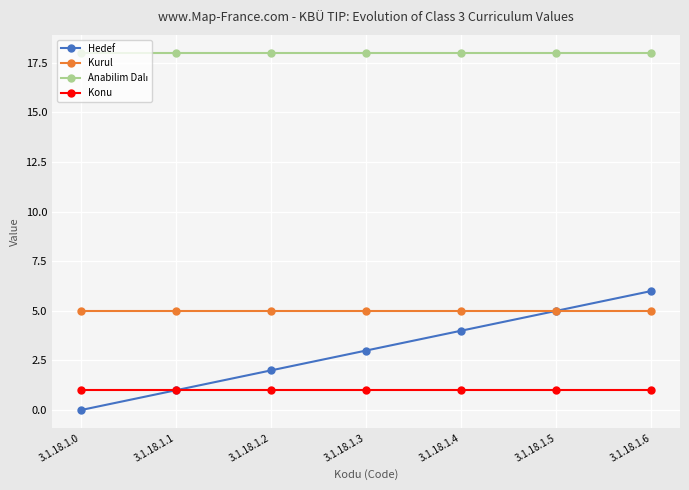

Is this an area chart (filled region under the line)?

No